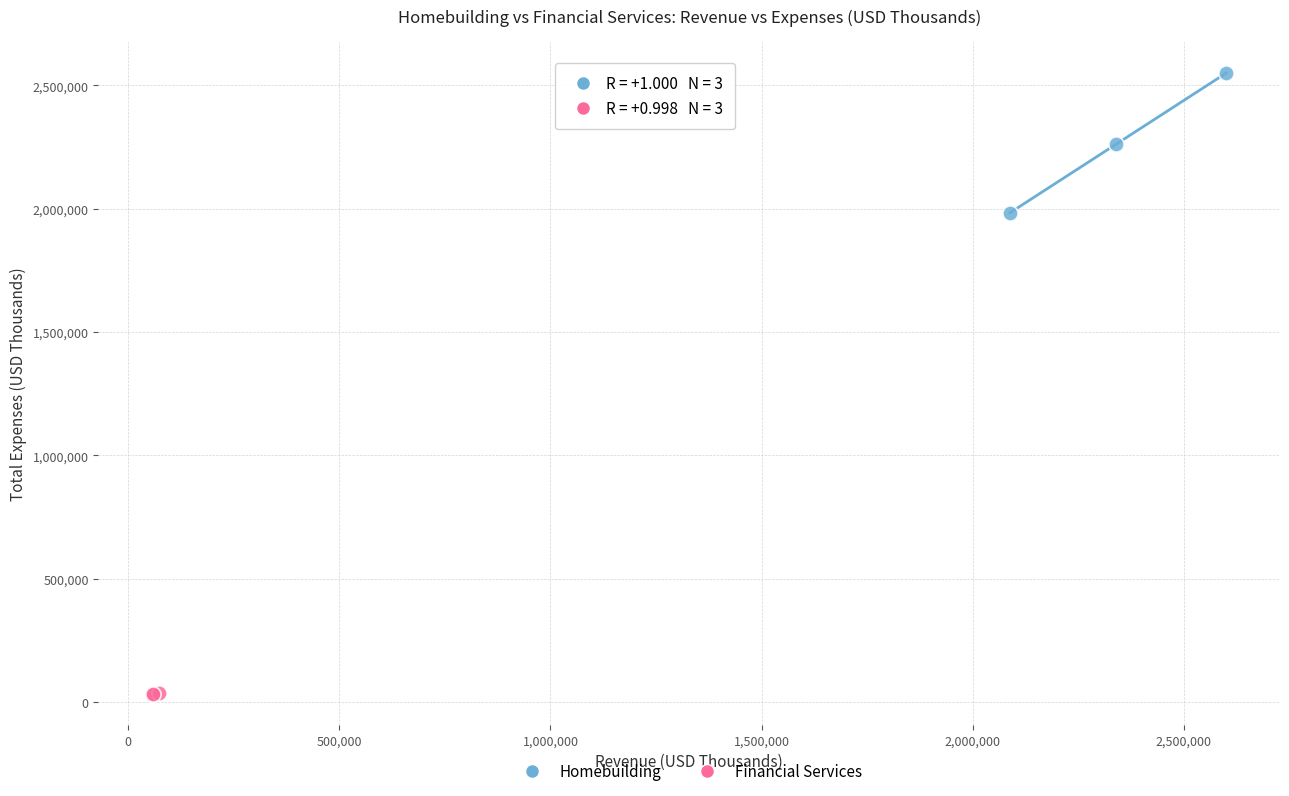

Which series reaches the minimum Y coordinate?

Financial Services